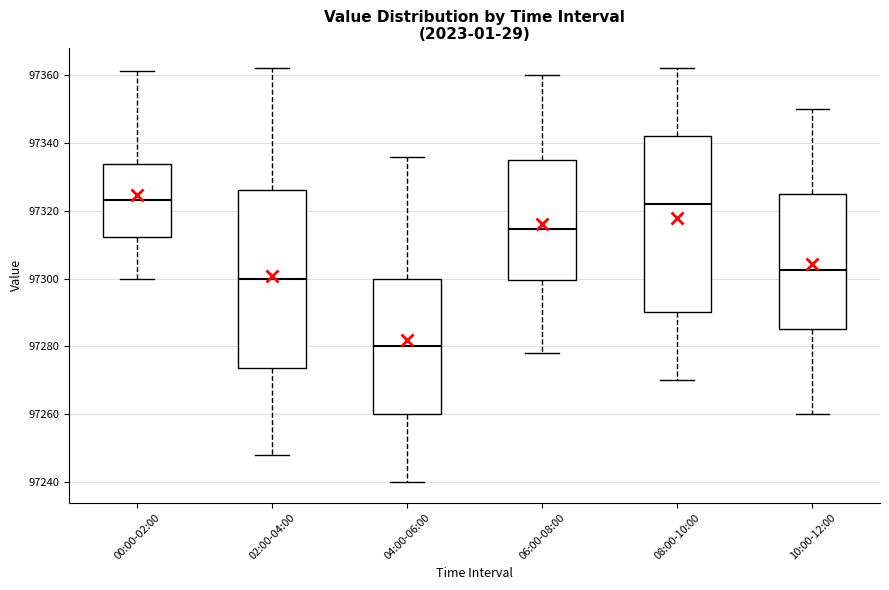

Where does the upper whisker of the box for 04:00-06:00 end on the y-axis? The values are not printed on the chart, so give them approximately, as read against the axis.

97336